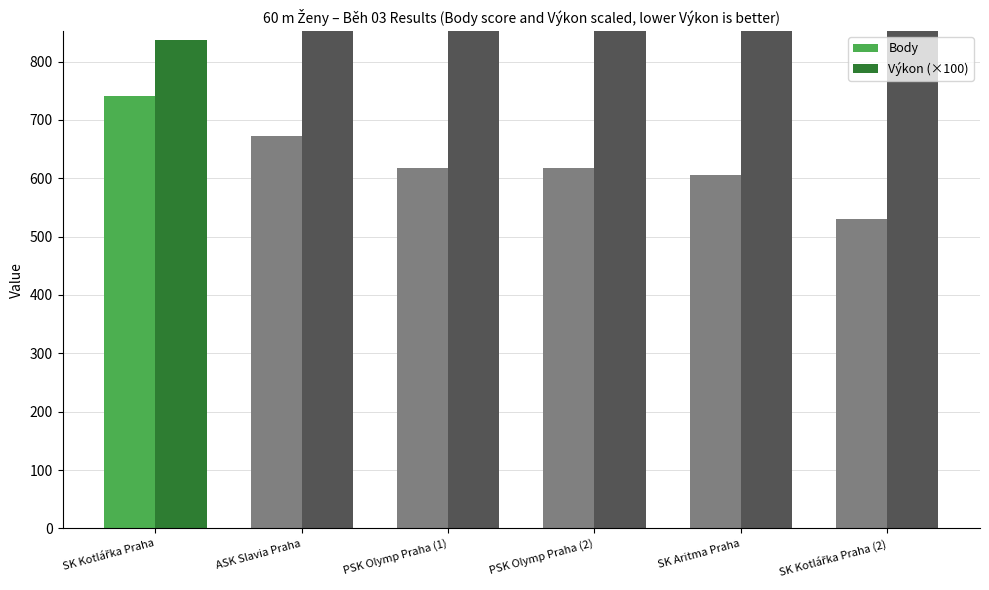

Which series has the largest total across all categories?

Výkon (×100)